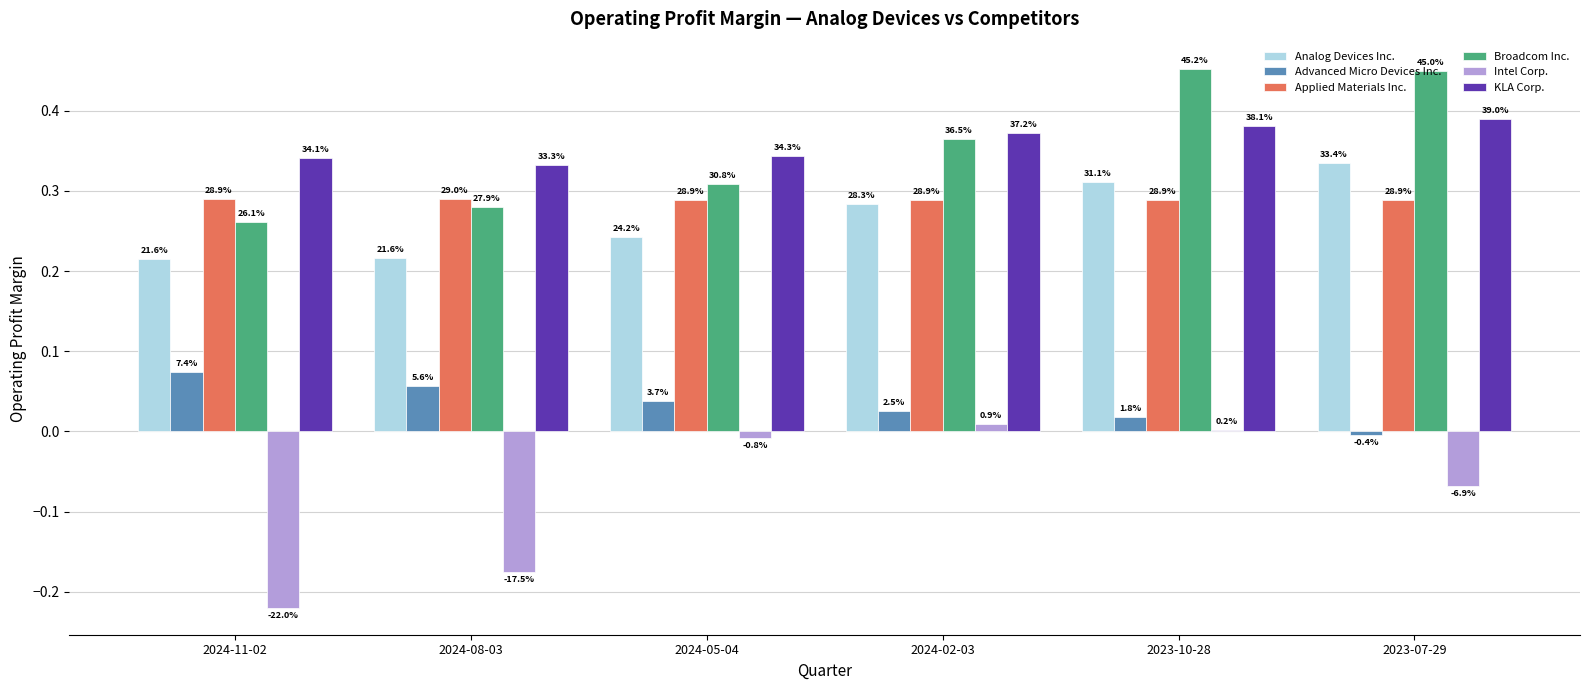

Read the Intel Corp. value at 2024-08-03.

-0.2